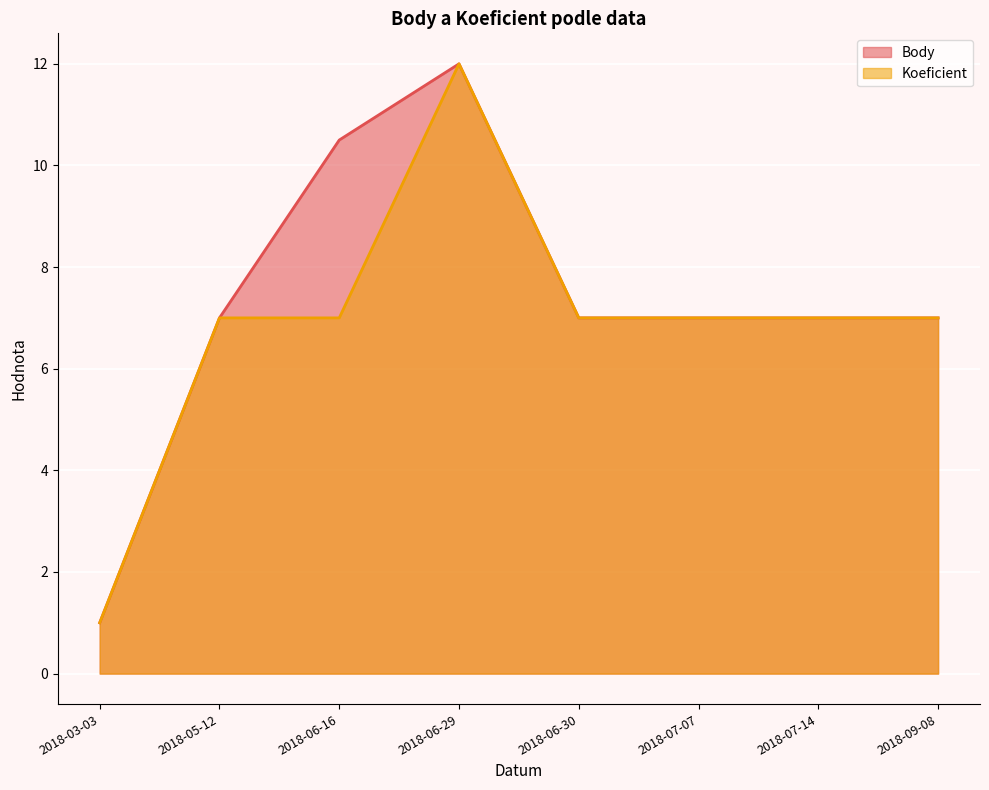

At which label does Koeficient reach its peak?

2018-06-29